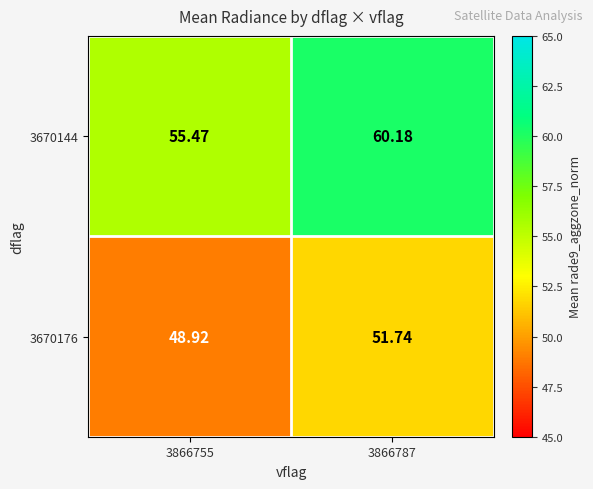

Rank the series at 3866787 from lowest to highest value.

3670176, 3670144